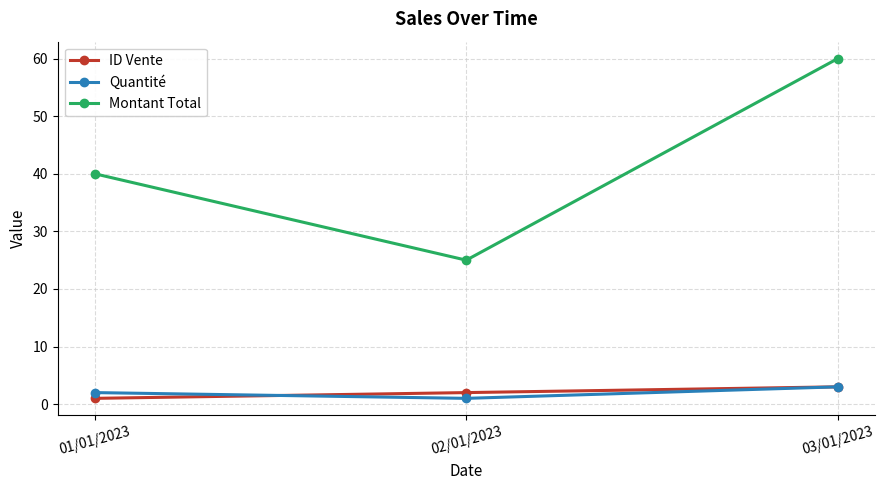

At which label does Montant Total reach its minimum?

02/01/2023